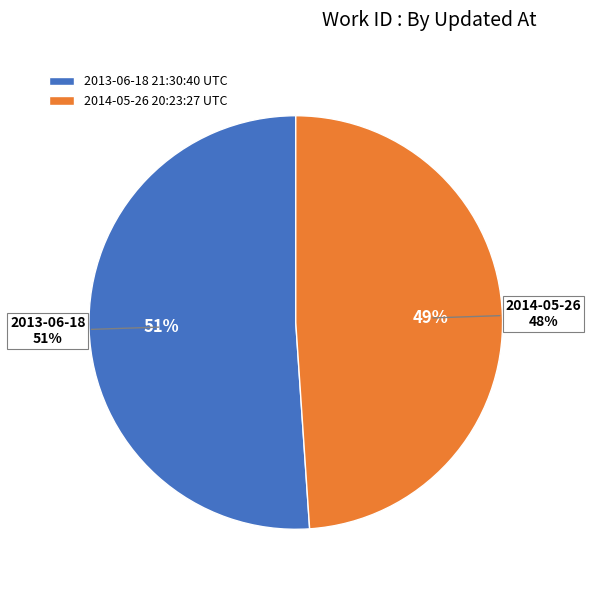

What is the smallest slice in the pie chart?

2014-05-26 20:23:27 UTC